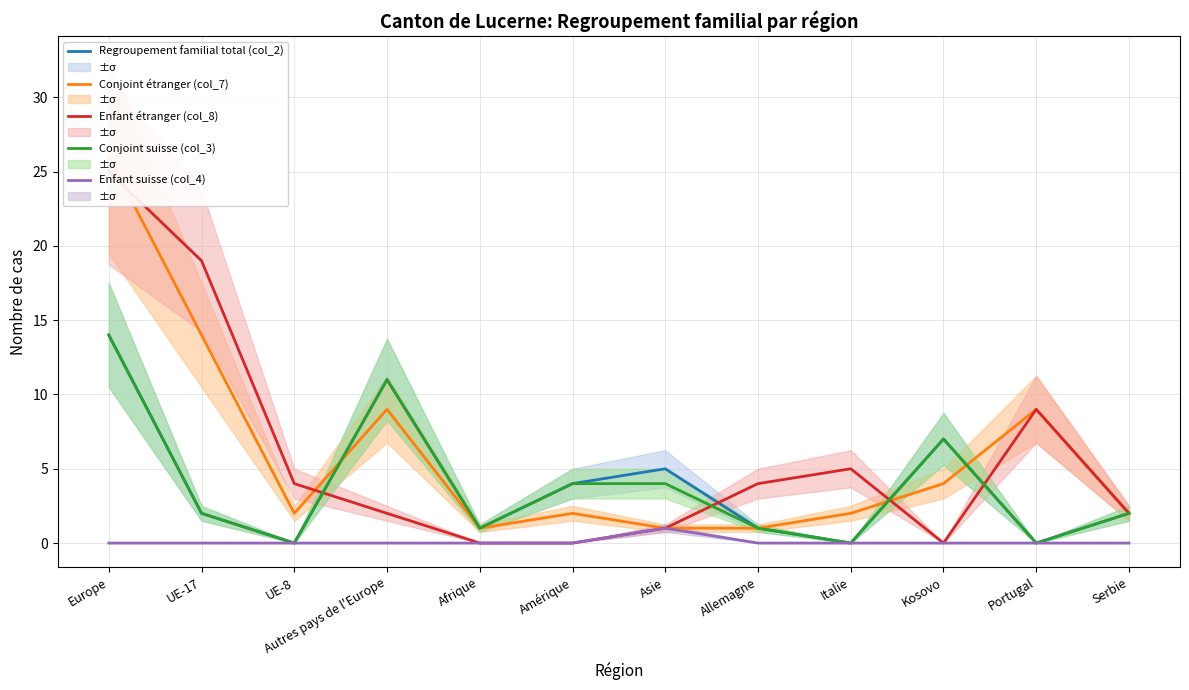

At Afrique, list the series in order from largest to smallest.

Regroupement familial total (col_2), Conjoint étranger (col_7), Conjoint suisse (col_3), Enfant étranger (col_8), Enfant suisse (col_4)